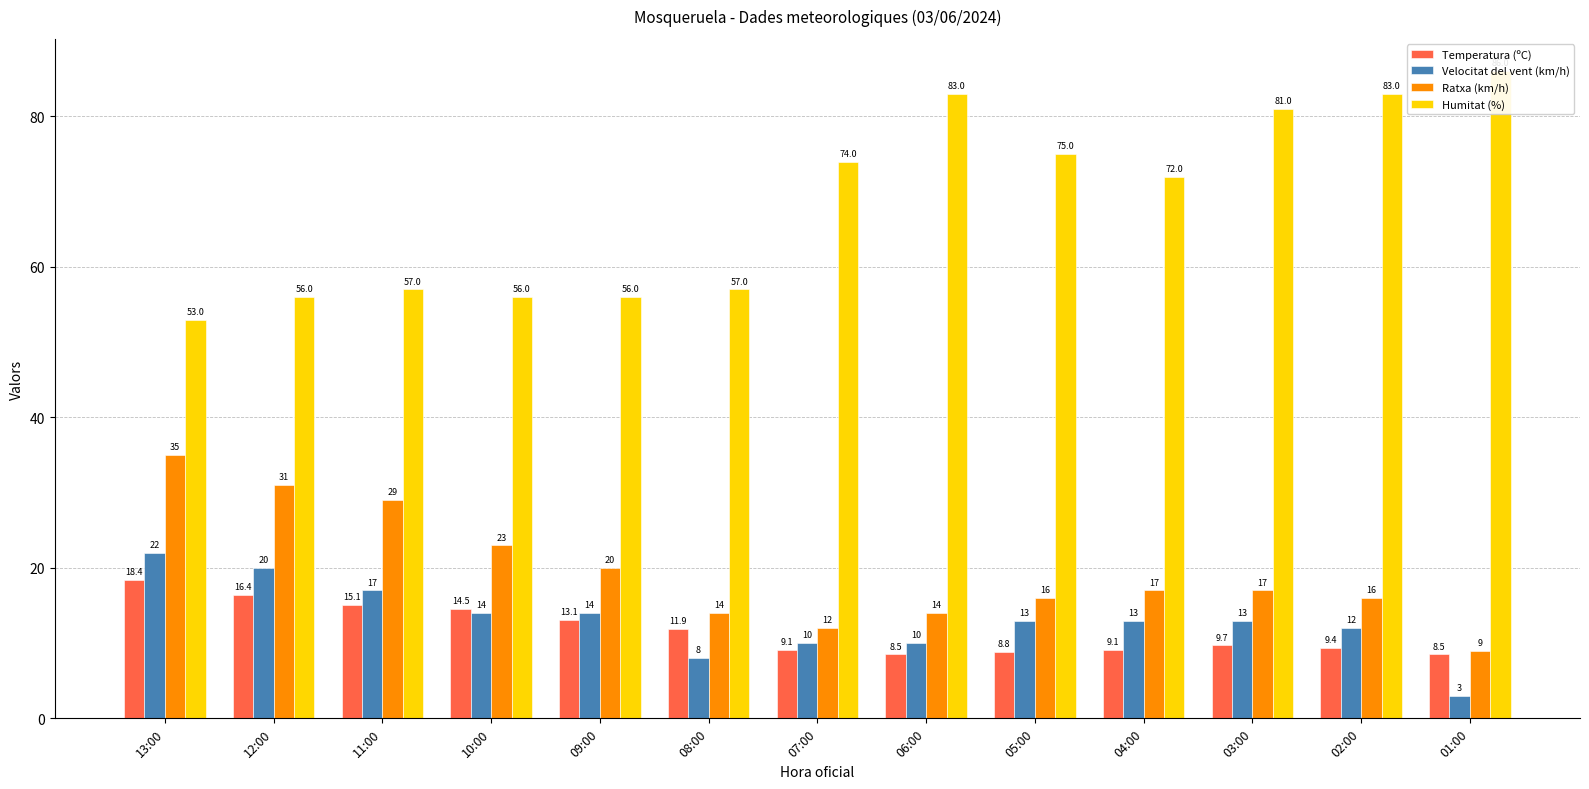

What are all the series names shown in the legend?

Temperatura (ºC), Velocitat del vent (km/h), Ratxa (km/h), Humitat (%)